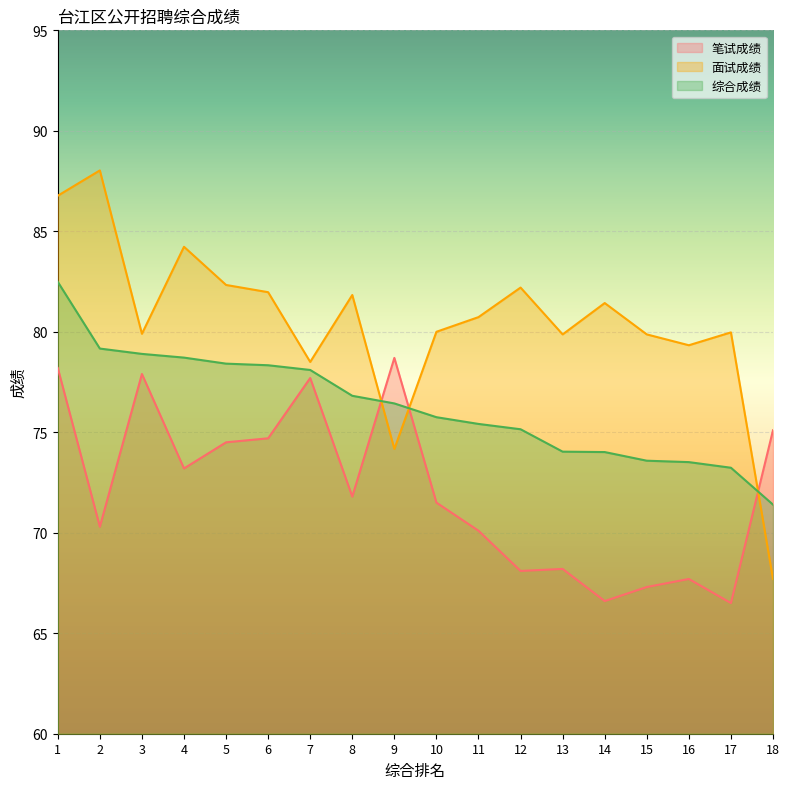

Reading right to left, list all the values displayed in this chart.

笔试成绩: 75.1	66.5	67.7	67.3	66.6	68.2	68.1	70.1	71.5	78.7	71.8	77.7	74.7	74.5	73.2	77.9	70.3	78.2
面试成绩: 67.7	80.0	79.3	79.9	81.4	79.9	82.2	80.7	80.0	74.2	81.8	78.5	82.0	82.3	84.2	79.9	88.0	86.8
综合成绩: 71.4	73.2	73.5	73.6	74.0	74.0	75.2	75.4	75.8	76.4	76.8	78.1	78.3	78.4	78.7	78.9	79.2	82.5